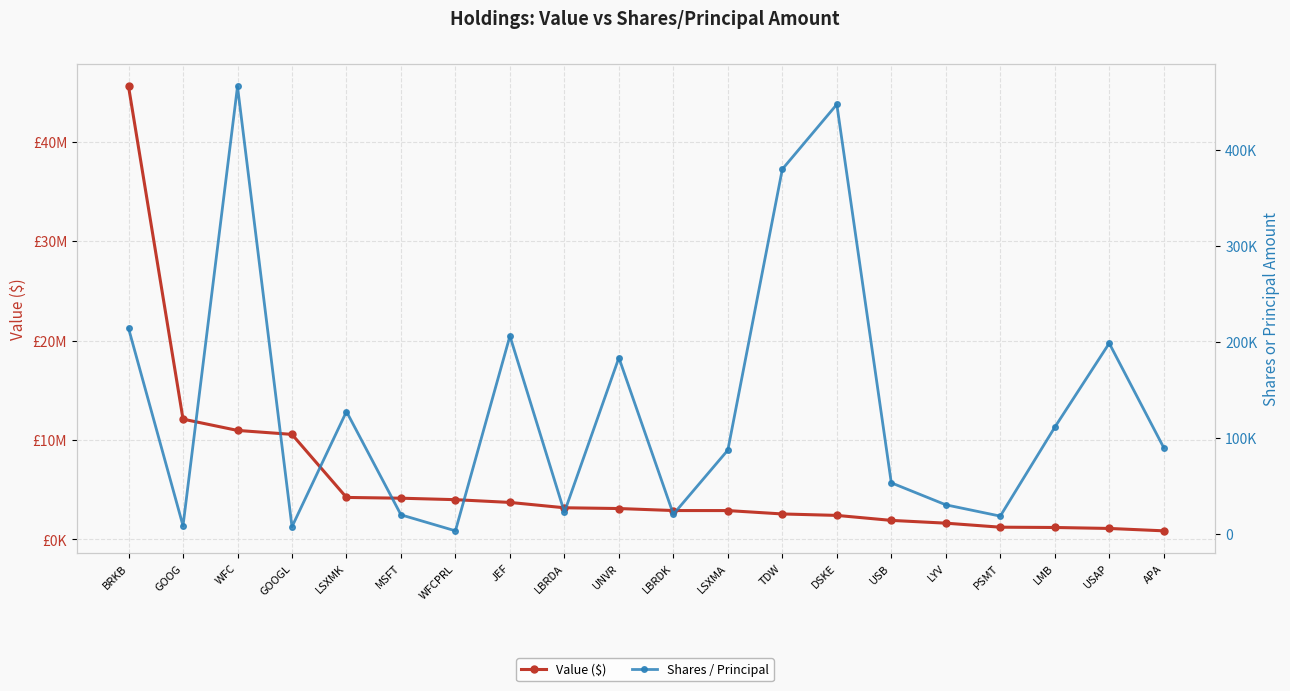

Which series has the largest total across all categories?

Value ($)